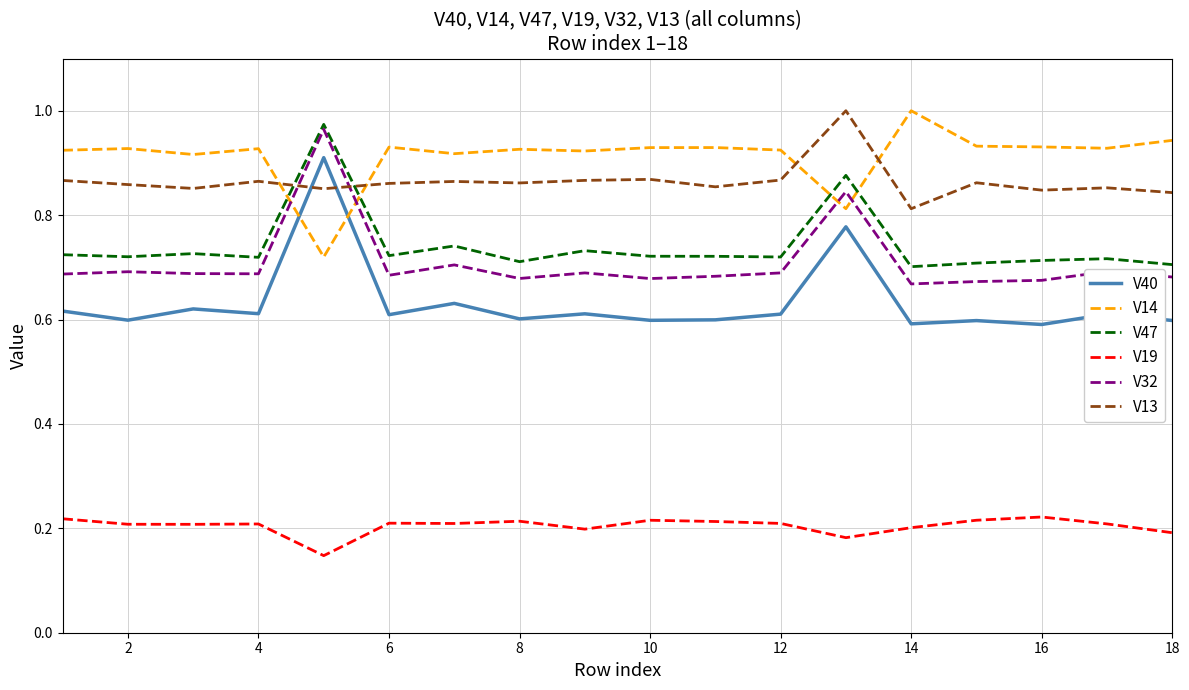

True or false: V19 and V47 intersect in this chart.

False